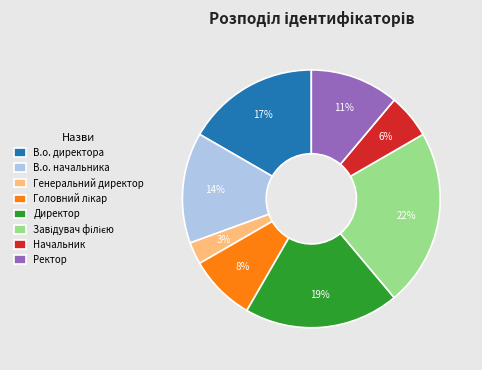

What is the ratio of the value at В.о. директора to the value at Ректор?

1.5